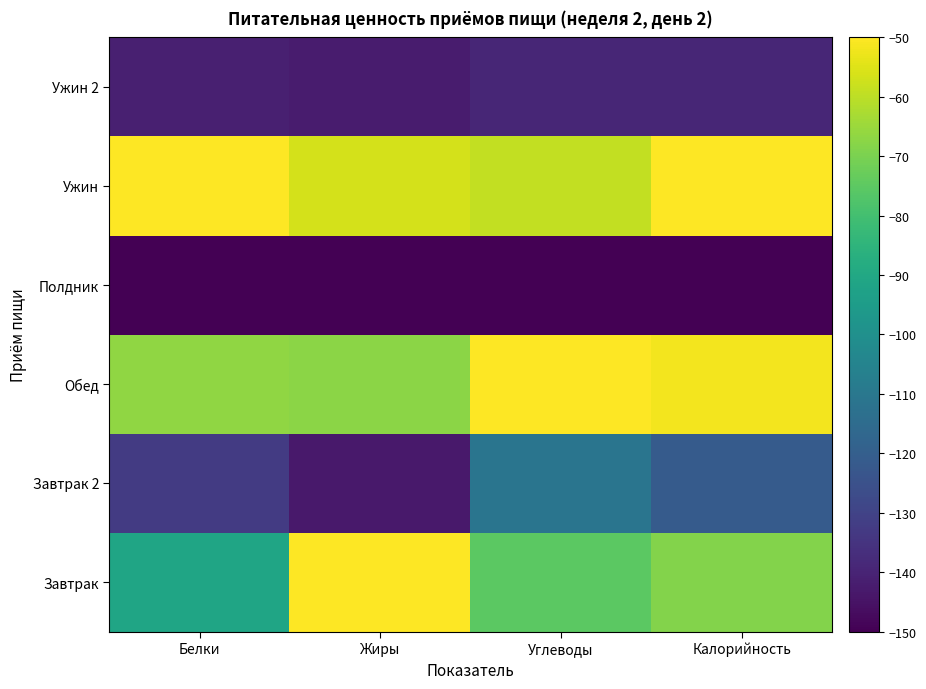

Which series has the largest range (max minus min)?

Завтрак